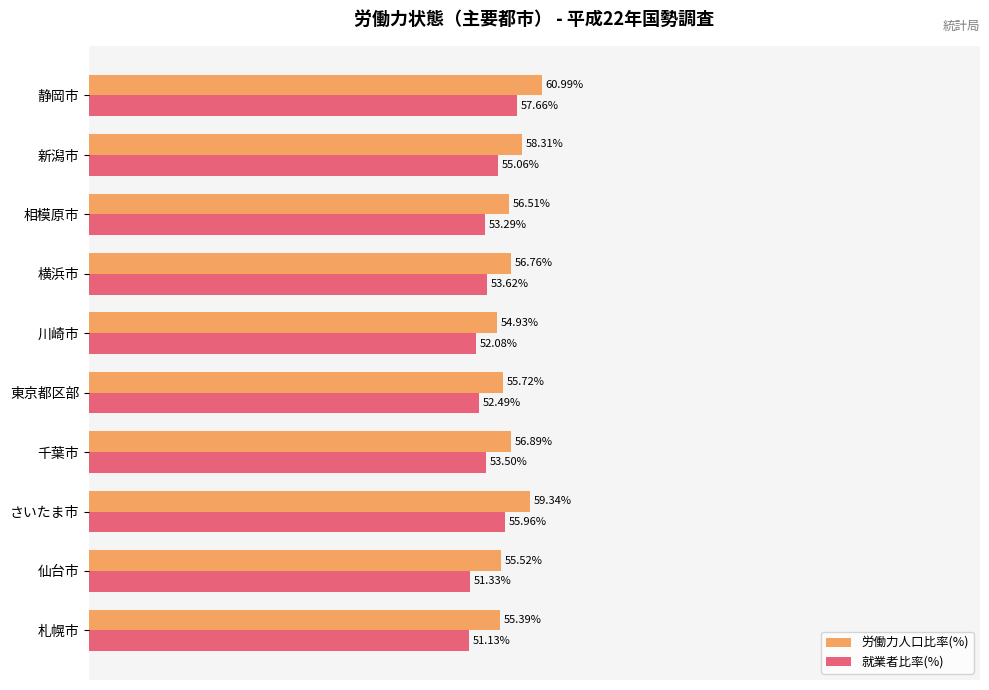

Where is 就業者比率(%) nearest to the value 54?

横浜市